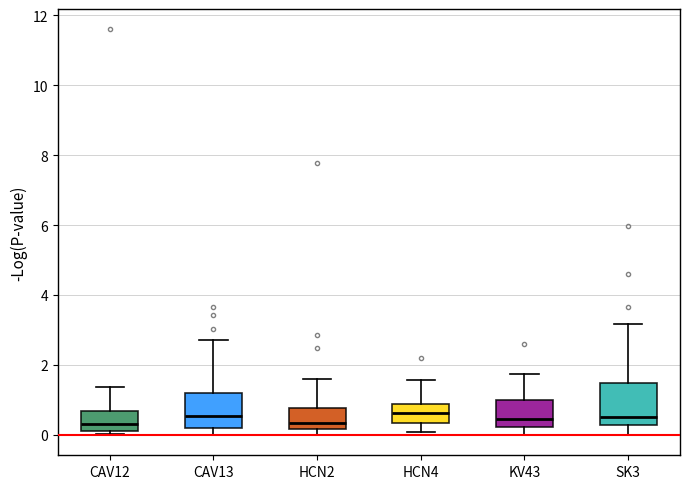

Where does the lower whisker of the box for KV43 end on the y-axis? The values are not printed on the chart, so give them approximately, as read against the axis.

0.0